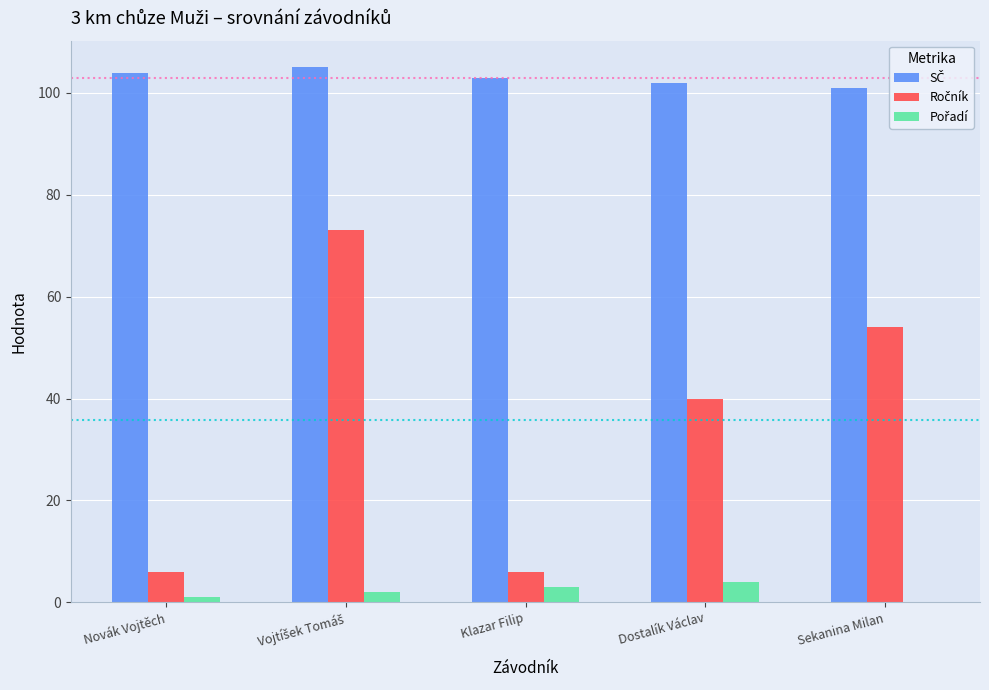

What is the total value across all series at Dostalík Václav?

146